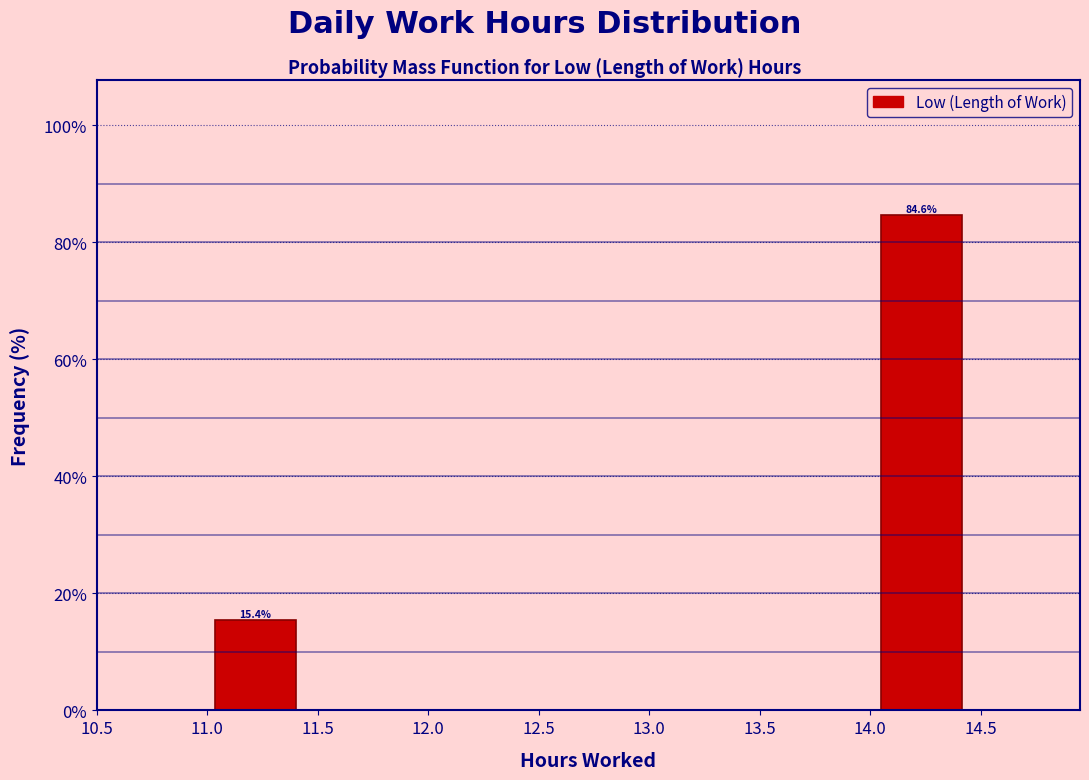

Which range on the x-axis has the tallest bar?

14.00 to 14.45